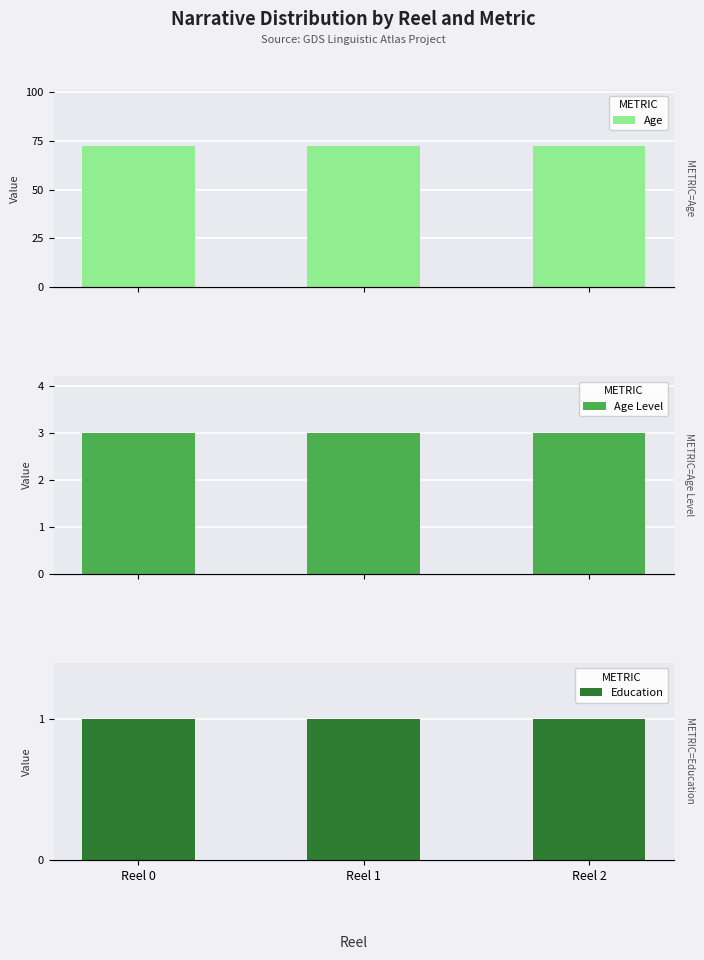

At which label does Age Level reach its minimum?

Reel 0